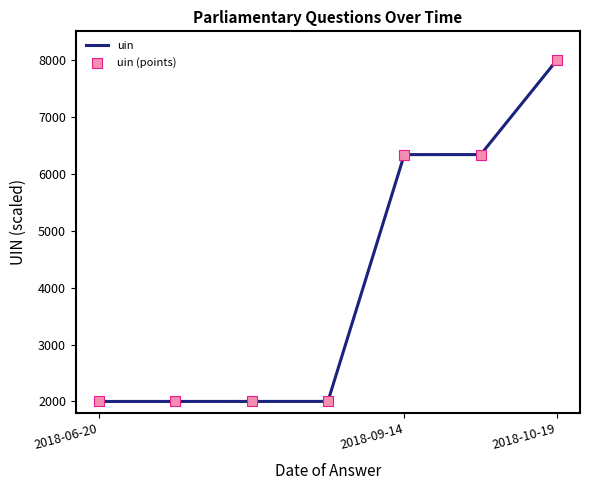

What is the difference between the maximum and minimum values?

6000.0